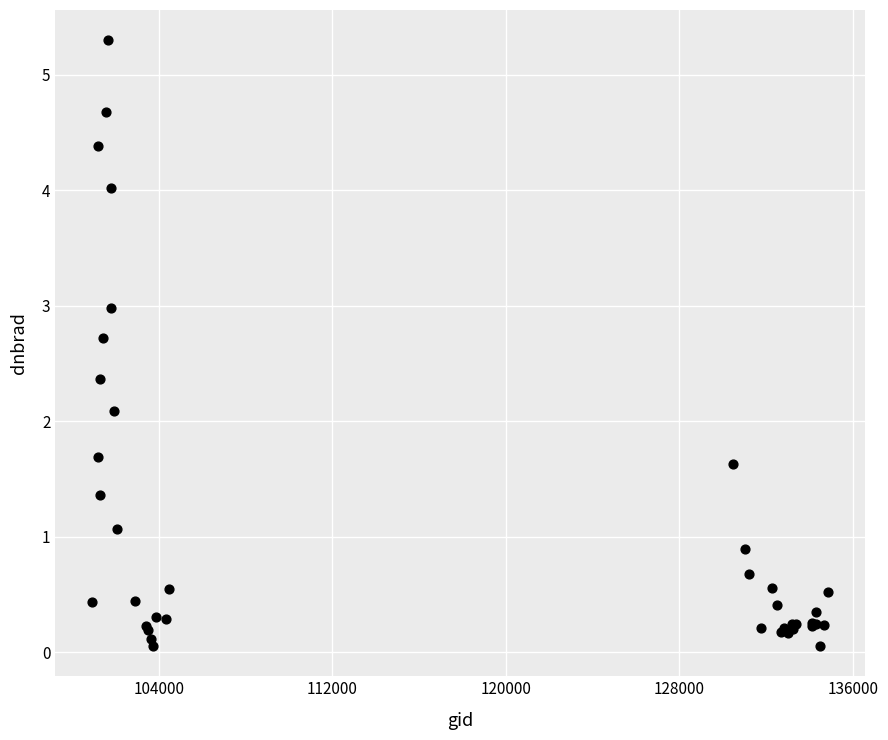

What Y value in the scatter plot is closest to 2?

2.1